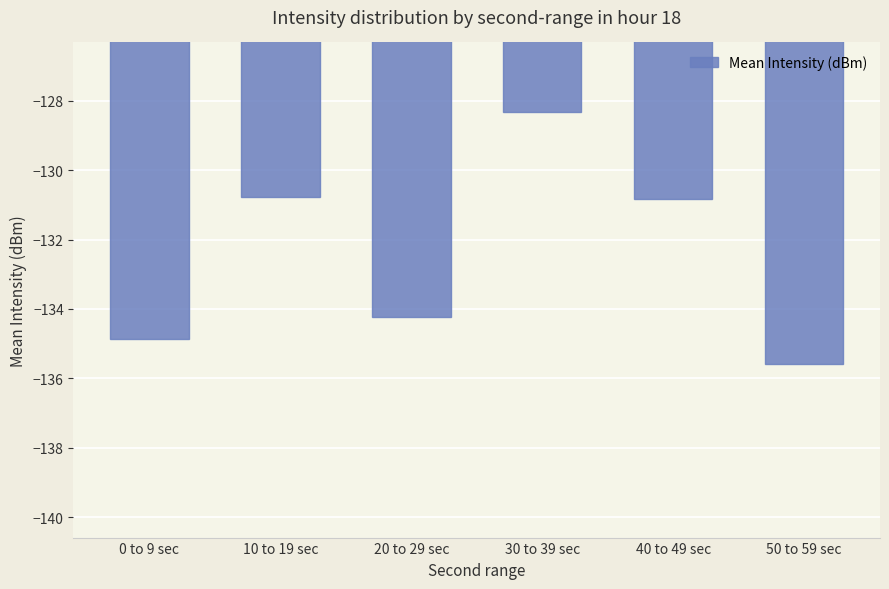

What position from the right is 30 to 39 sec?

3